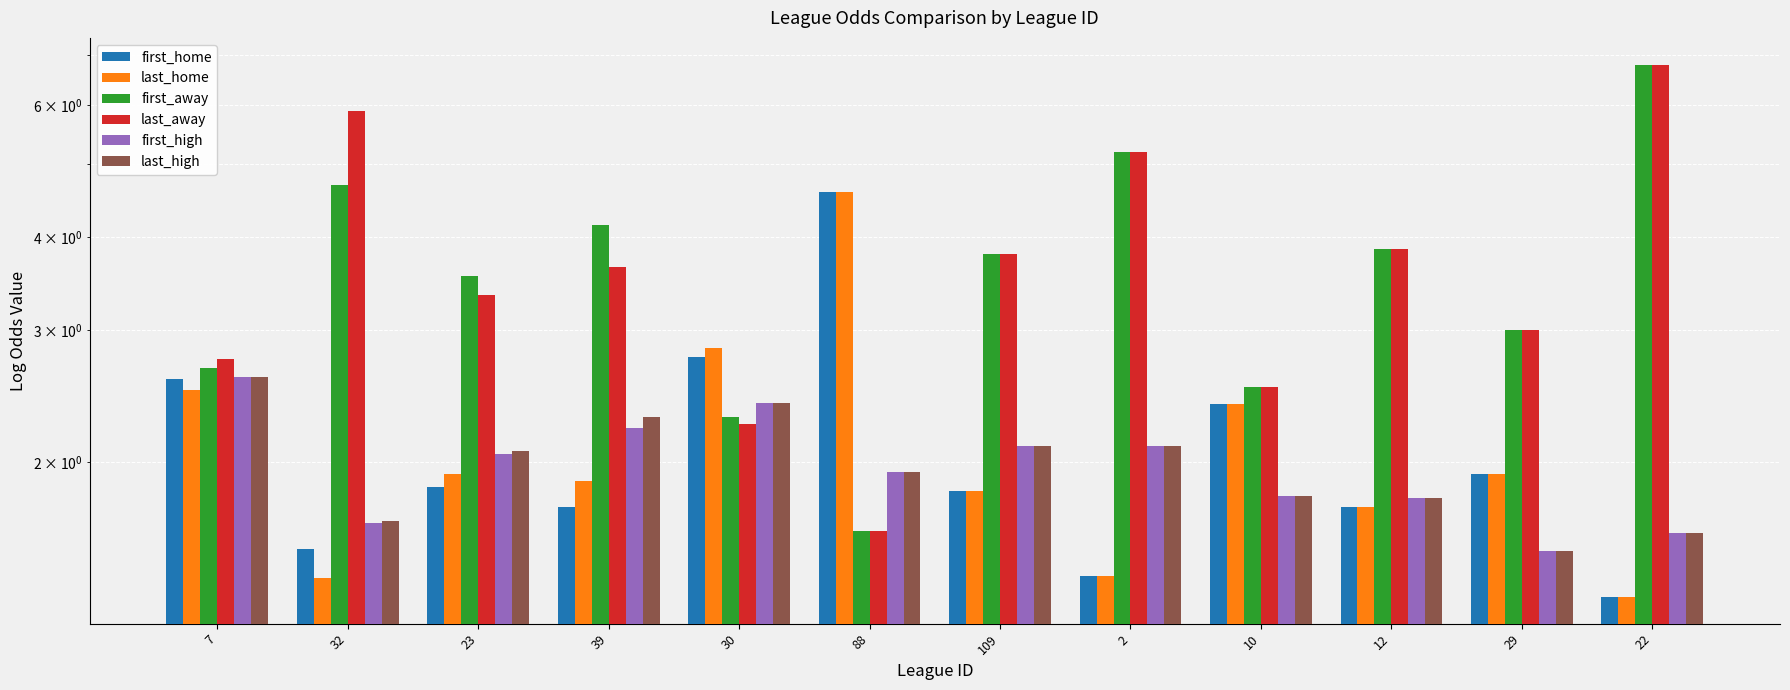

At which category is the sum across all series the highest?

22